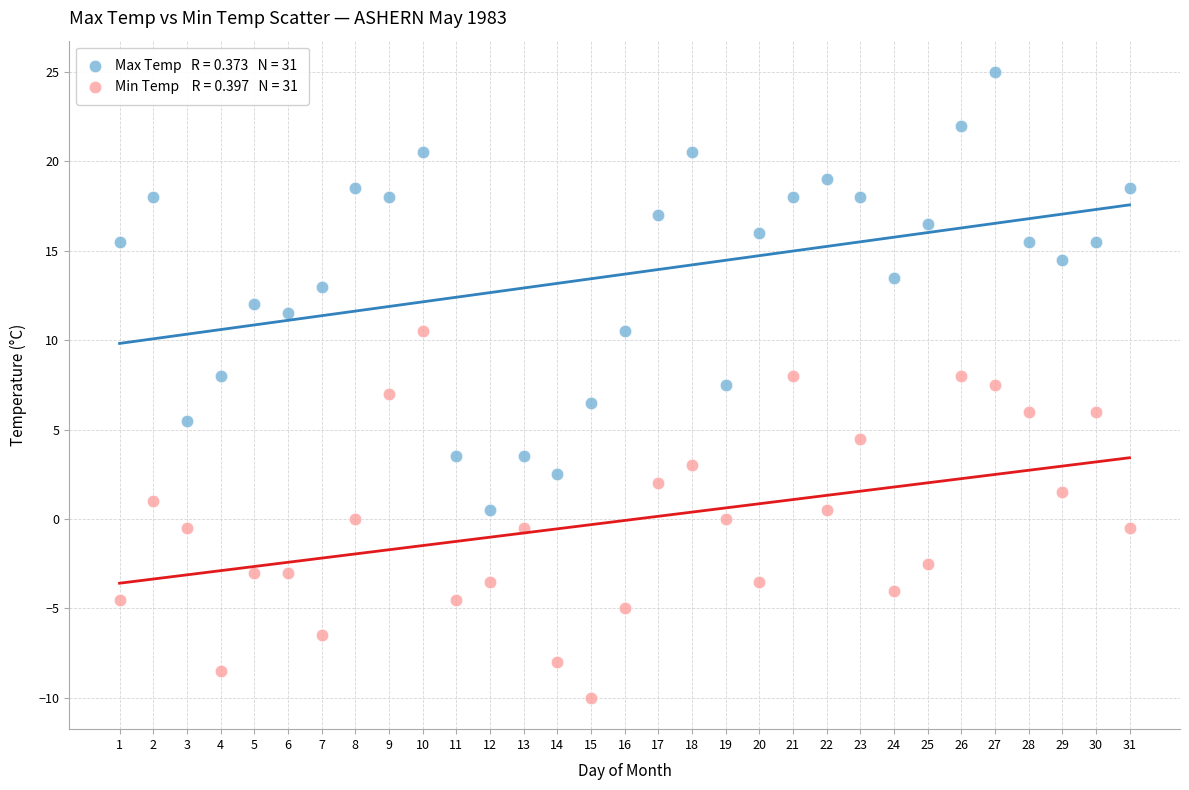

Across all data points, what is the range of Y values (max minus min)?

35.0